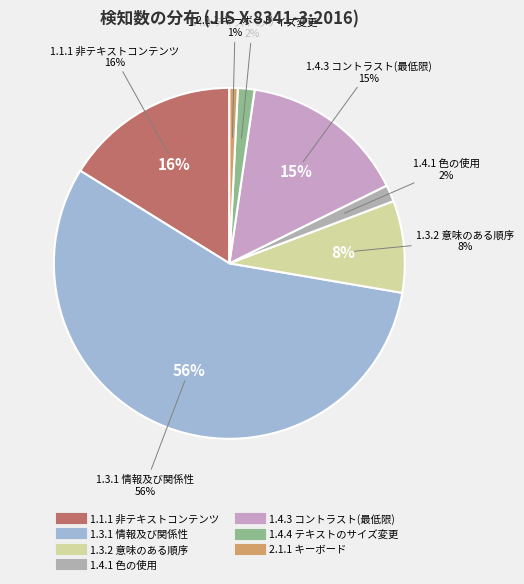

Does any single category account for the majority?

Yes